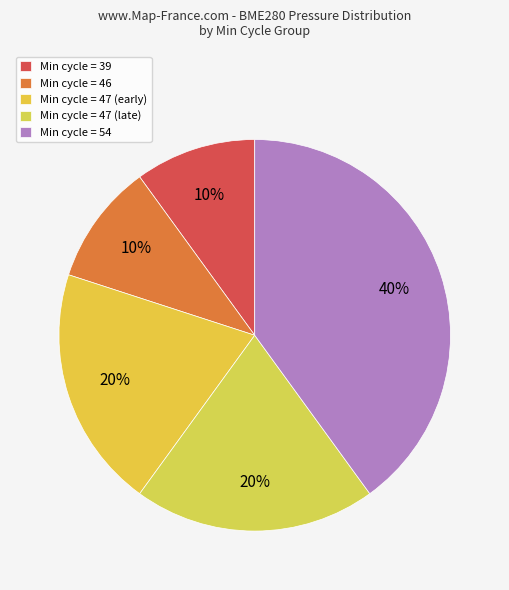

How many segments does this pie chart have?

5